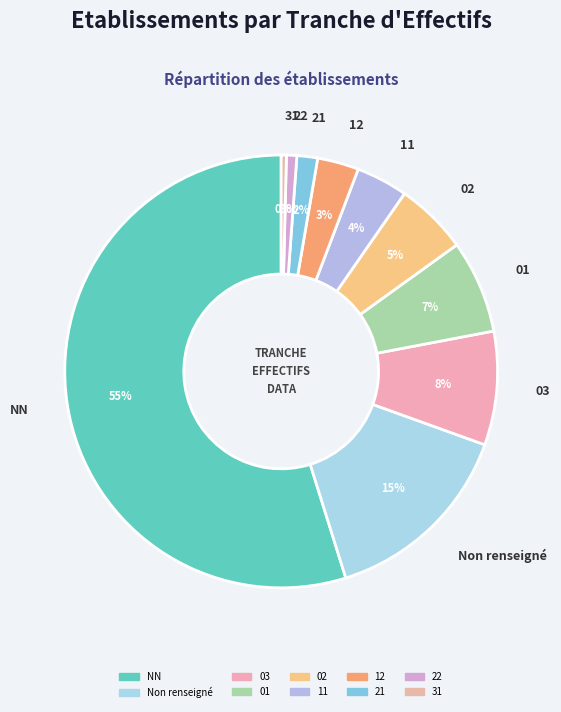

To the nearest percent, what is the combined percentage of 11 and 31?

4%